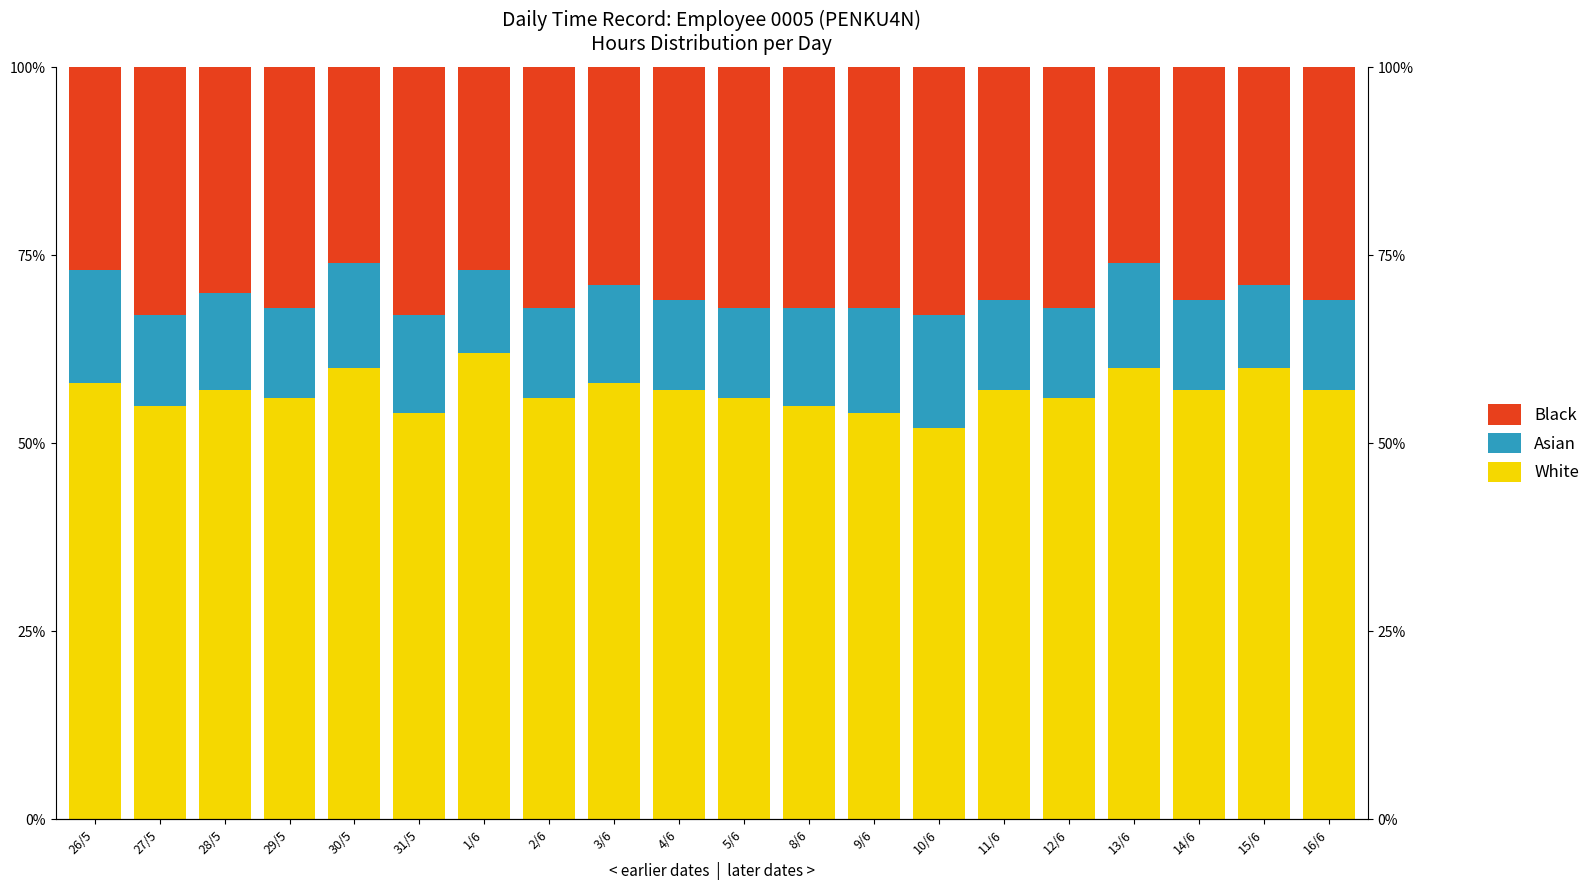

What position from the left is 2/6?

8